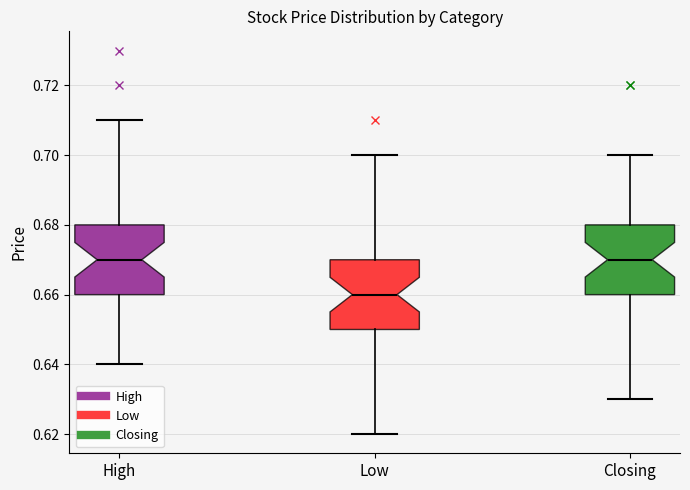

Where is the upper edge of the box for Low on the y-axis? The values are not printed on the chart, so give them approximately, as read against the axis.

0.67